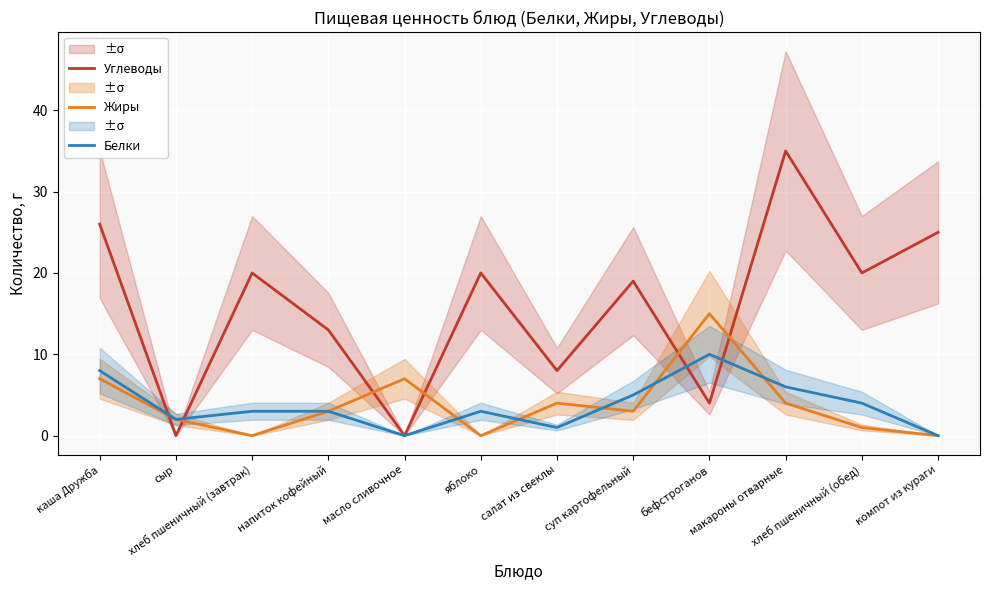

What position from the right is напиток кофейный?

9